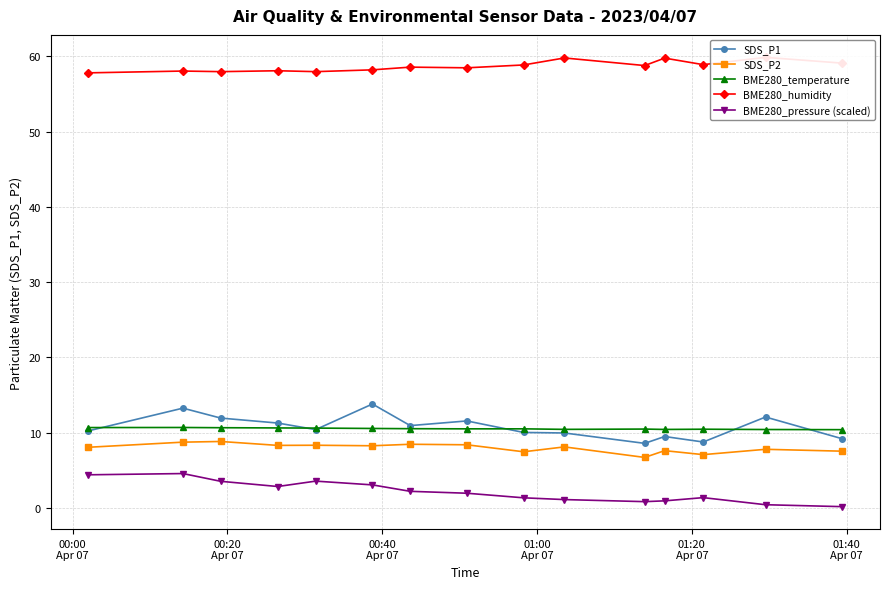

What is the value of the SDS_P2 point at the 1st from the left?

8.1